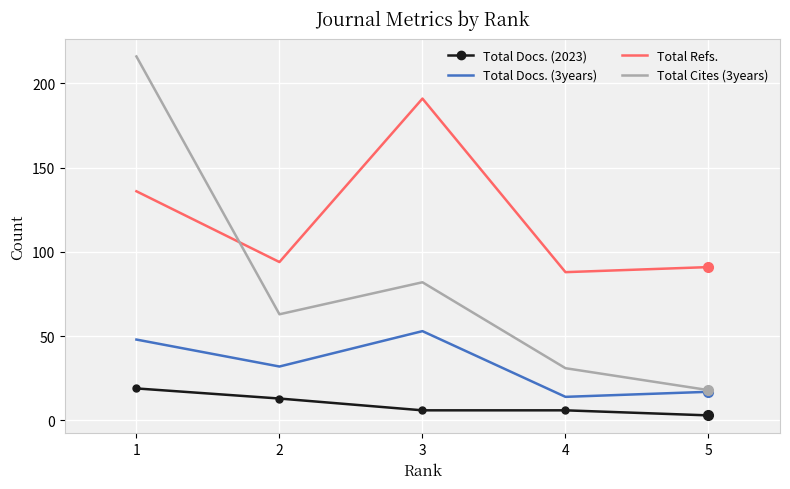

Is it true that Total Refs. equals 160 at 2?

False